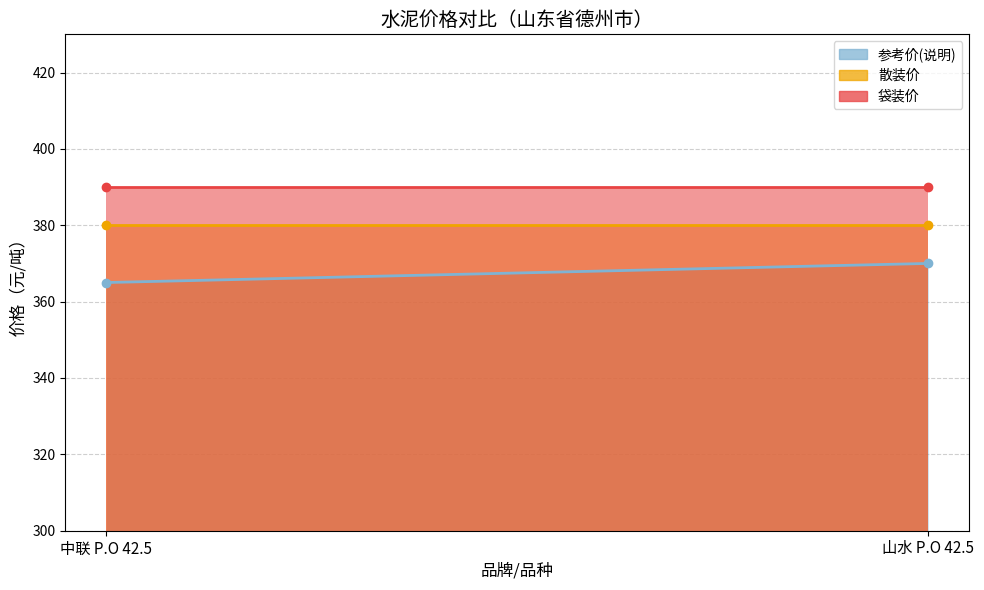

The value of 袋装价 at 山水 P.O 42.5 is 390. True or false?

True